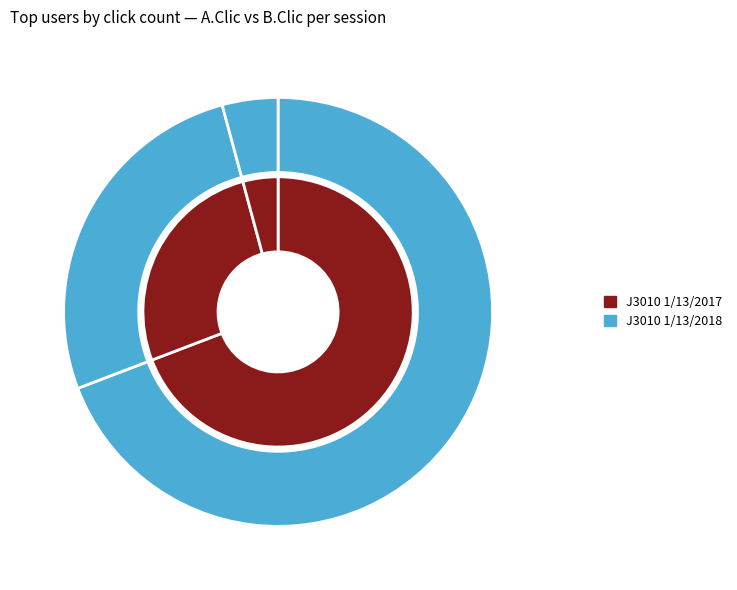

How many slices are in this pie chart?

6